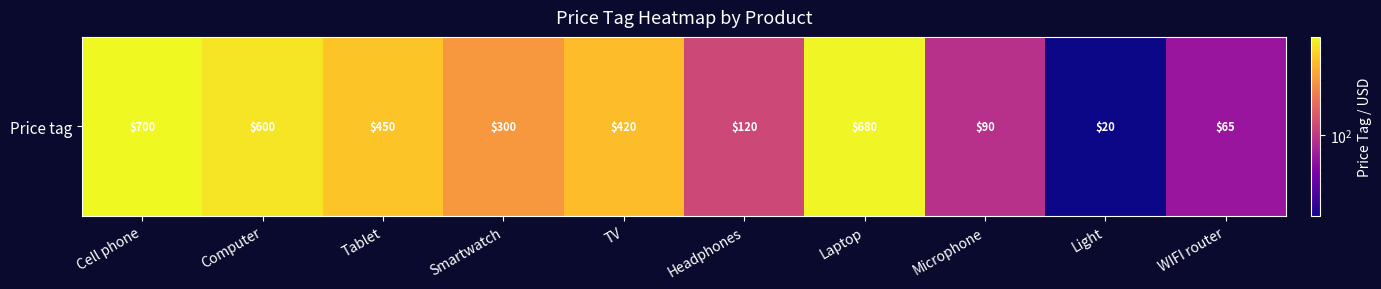

Is it true that the value at WIFI router is 42?

False